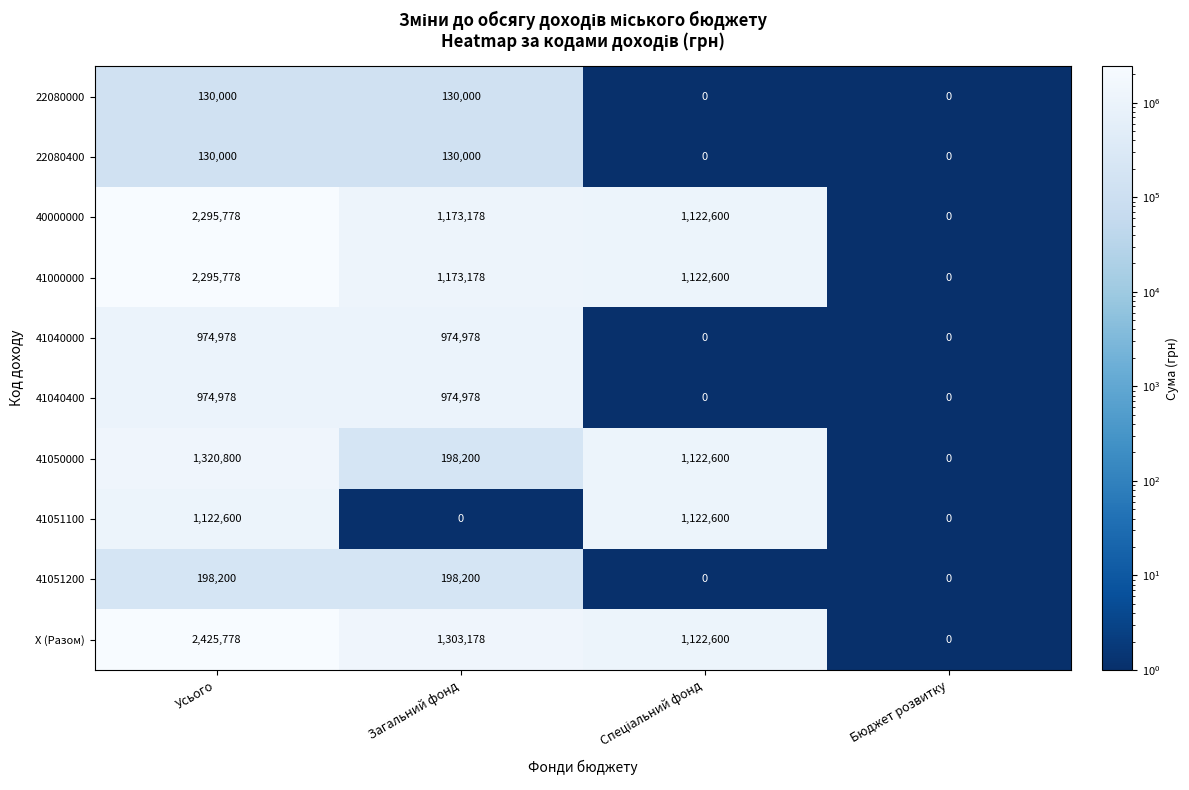

Which series has the largest range (max minus min)?

X (Разом)